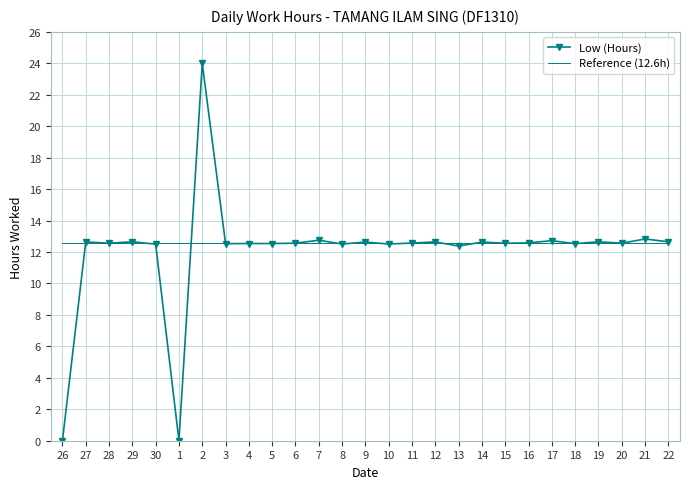

What are all the series names shown in the legend?

Low (Hours), Reference (12.6h)